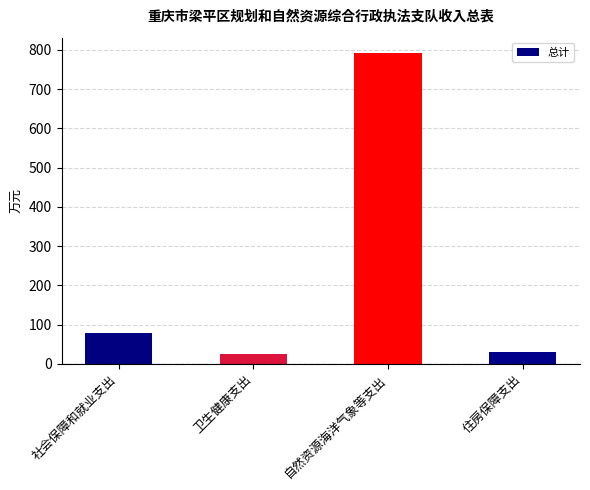

What is the difference between the second highest and minimum values?

53.4